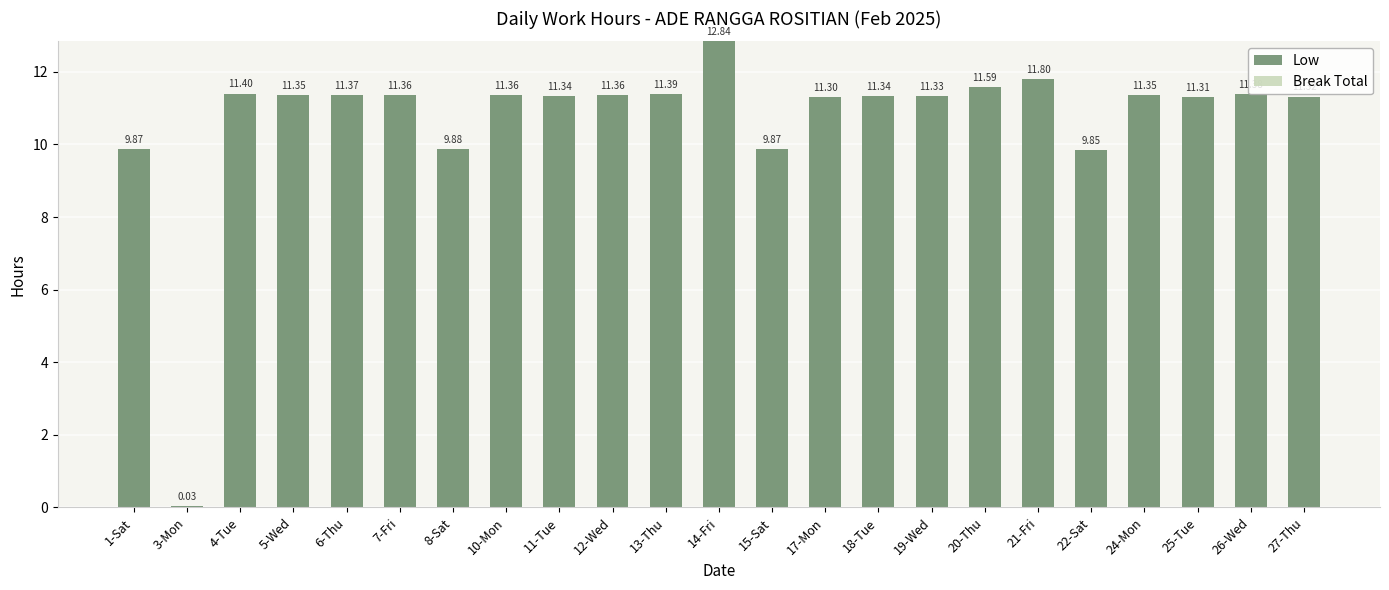

What is the ratio of the value at 11-Tue to the value at 1-Sat?

1.1